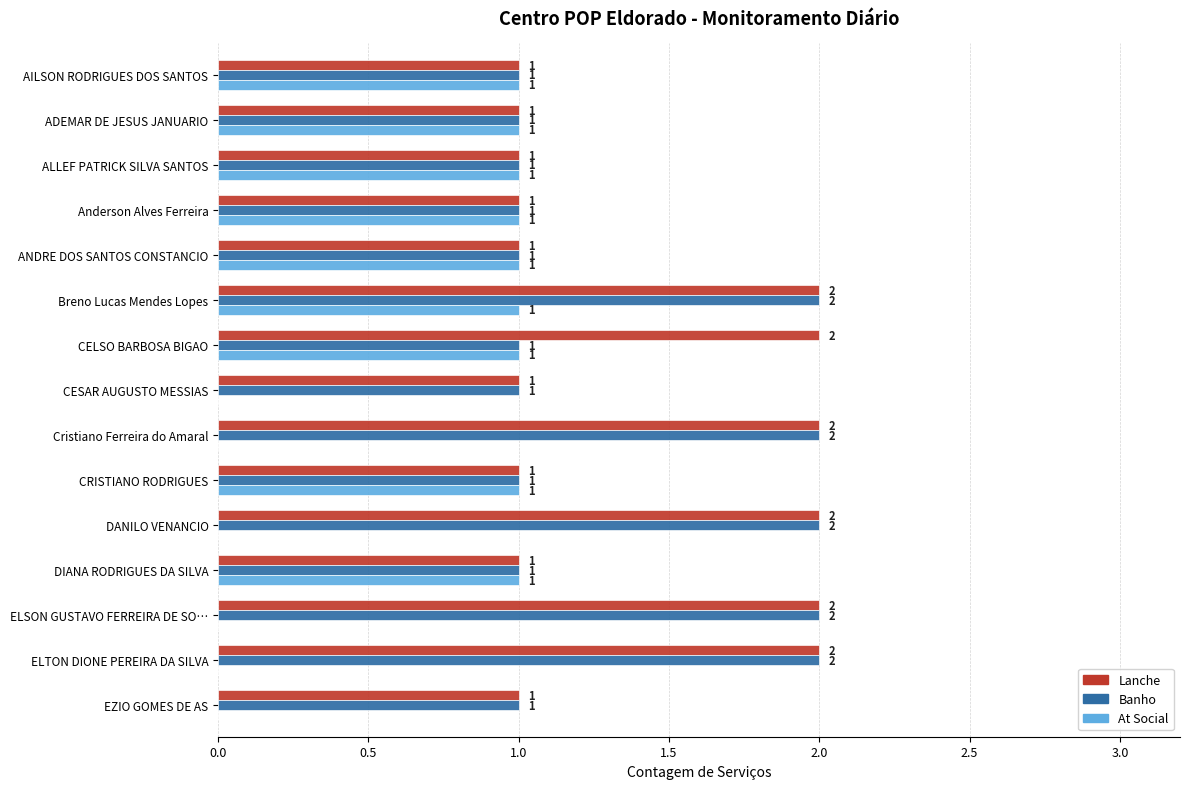

Which series has the largest total across all categories?

Lanche